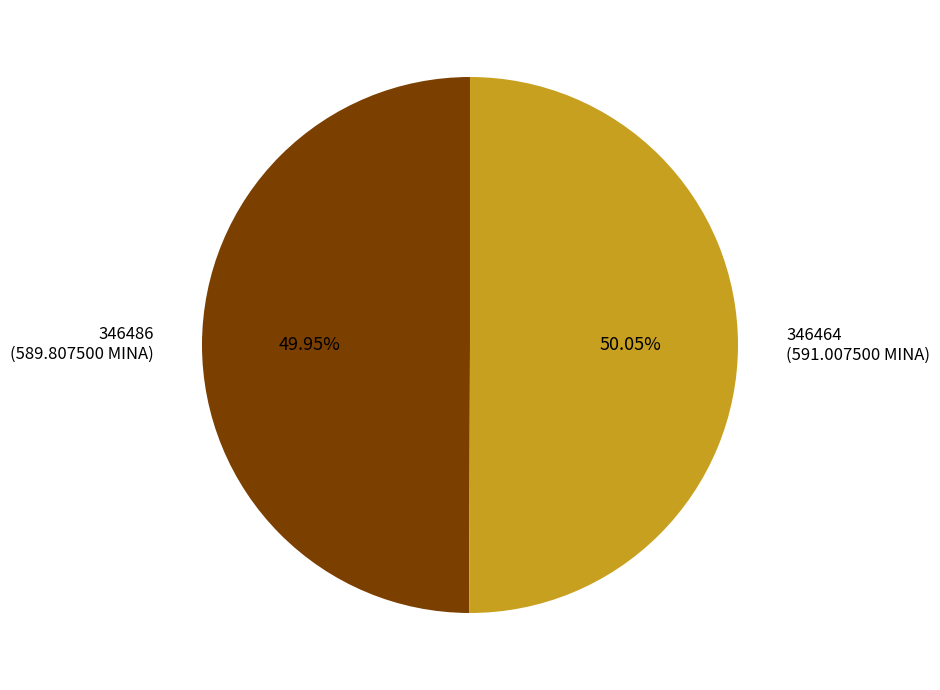

What is the ratio of the value at 346464 (591.007500 MINA) to the value at 346486 (589.807500 MINA)?

1.0